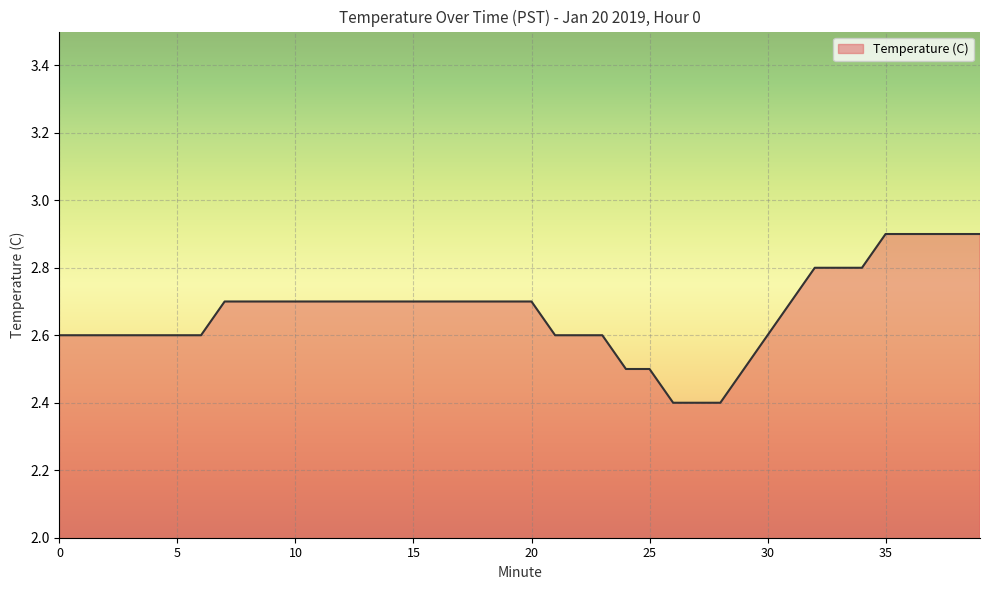

What is the difference between the maximum and minimum values?

0.5